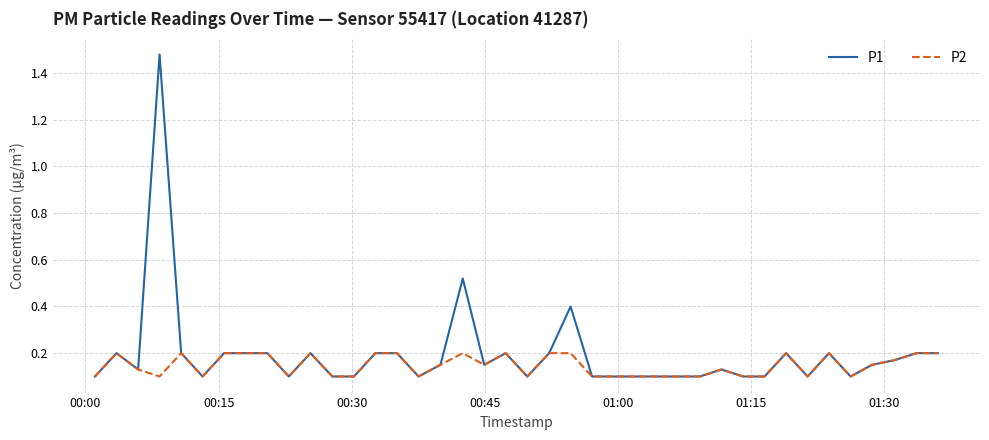

Rank the series by their maximum value, from lowest to highest.

P2, P1